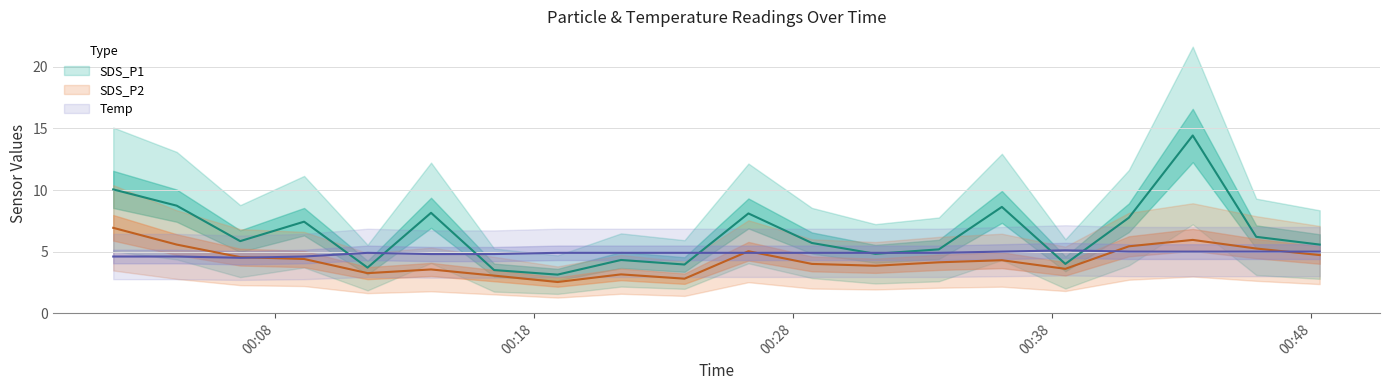

In Temp, how many points are higher than both neighbors (excluding endpoints)?

2